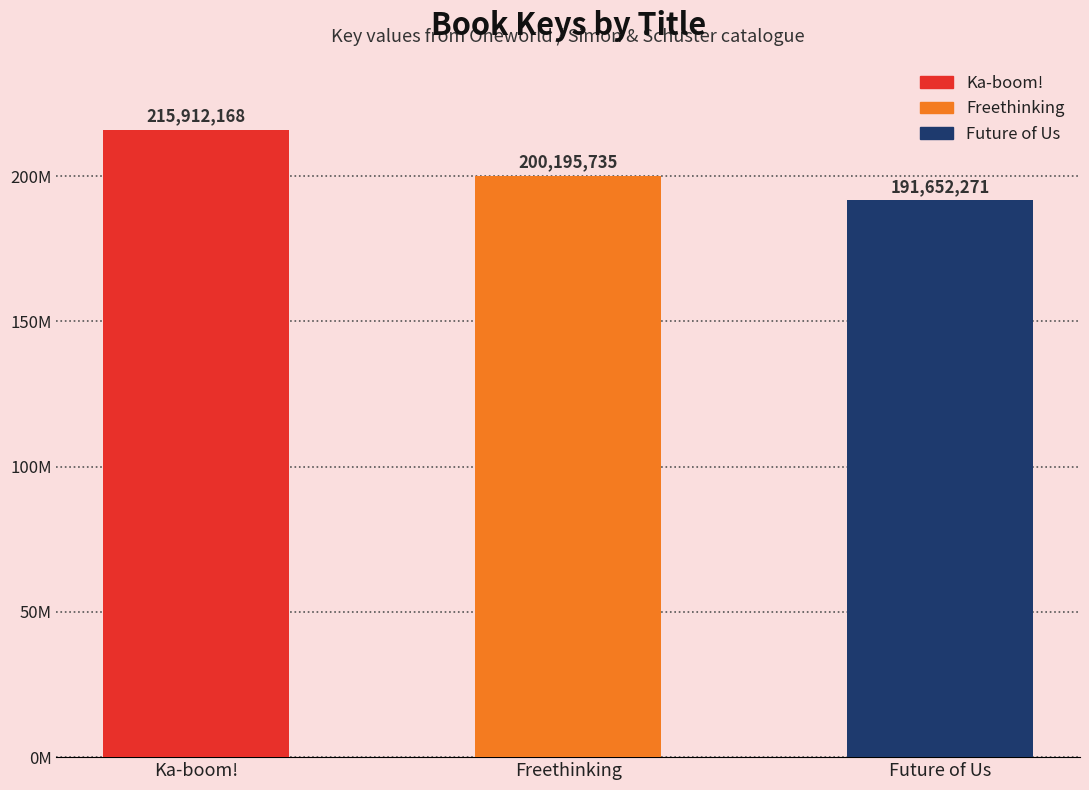

Between Freethinking and Ka-boom!, which is larger?

Ka-boom!